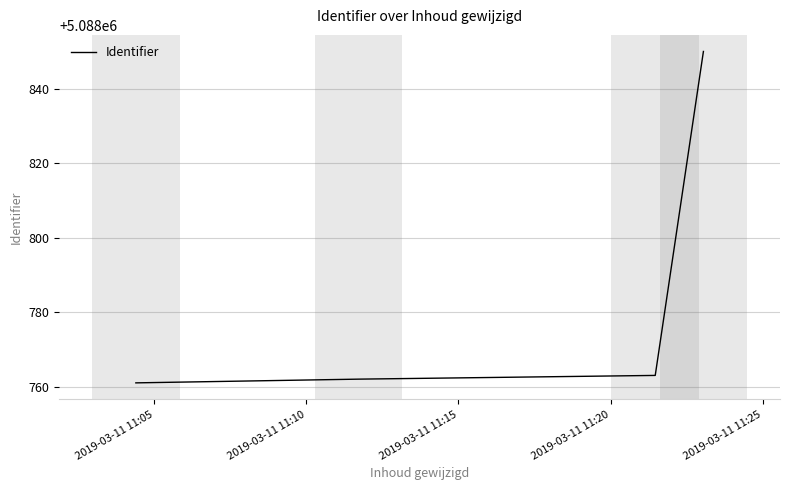

What is the greatest value displayed?

5088850